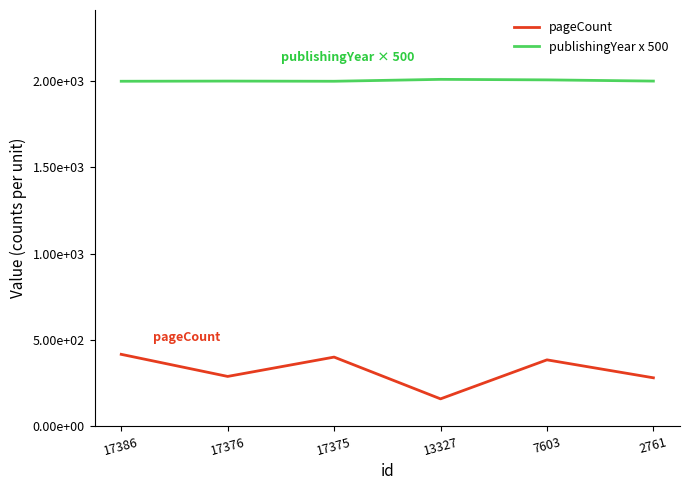

What is the maximum value for publishingYear x 500?

2009